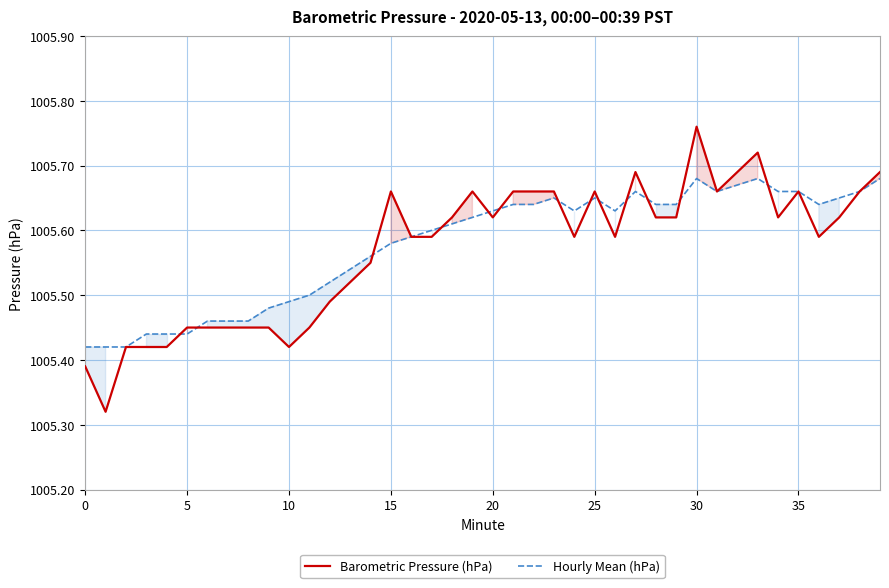

What is the label of the 18th point from the left?

17